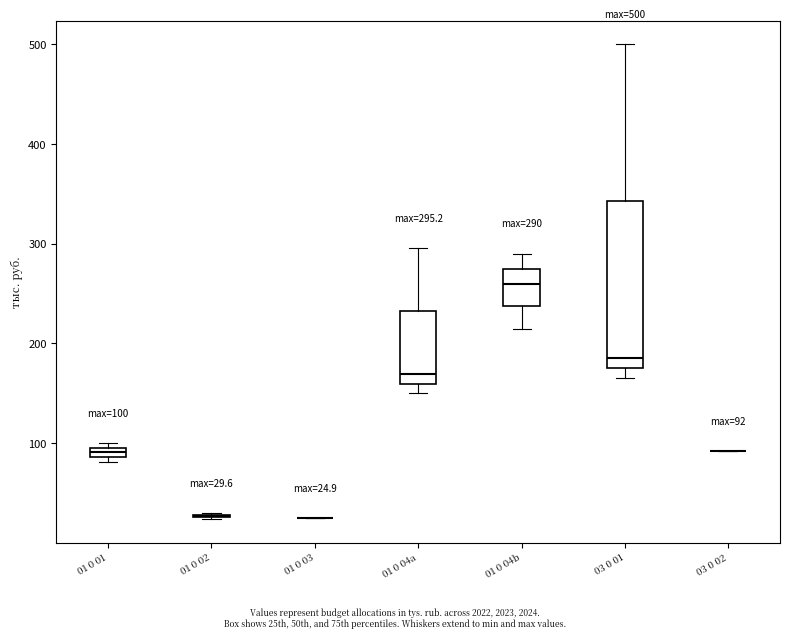

Which box is the tallest, from its lower edge to its upper edge?

03 0 01